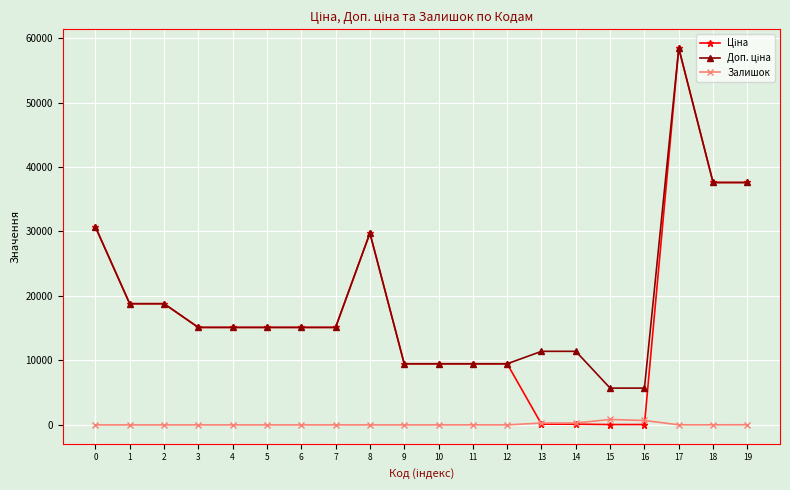

What is the total value across all series at 0?

61434.3